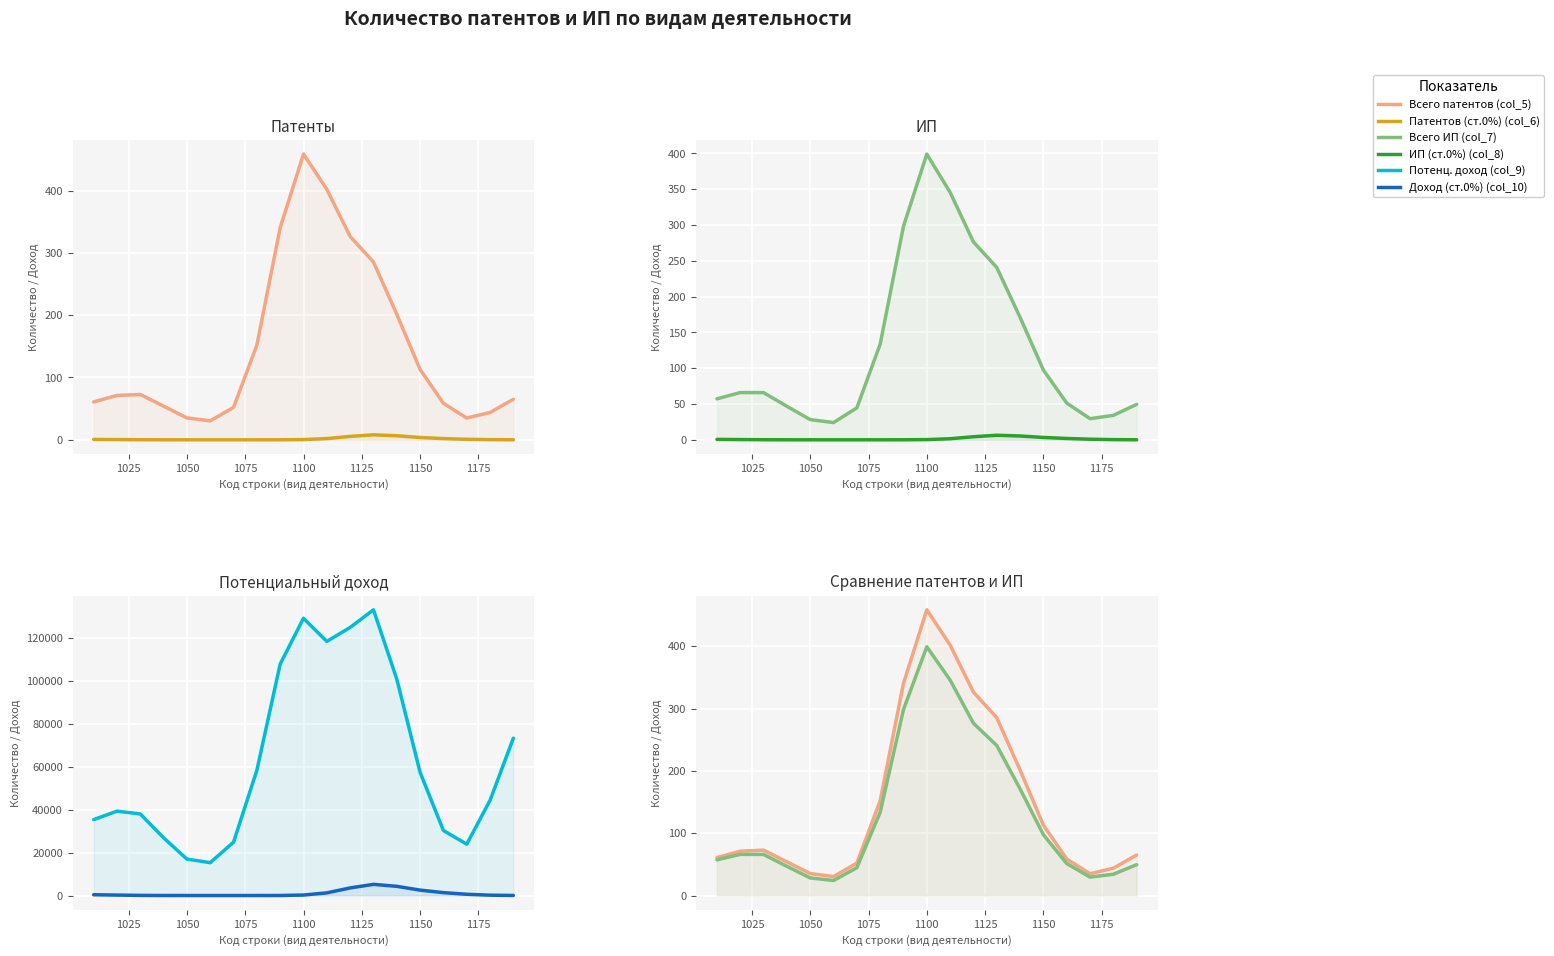

How many positive values does the ИП (ст.0%) (col_8) series have?

18